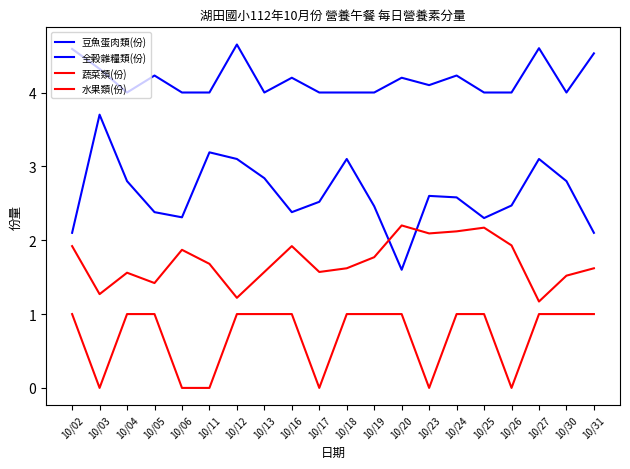

How many lines are shown in the chart?

4